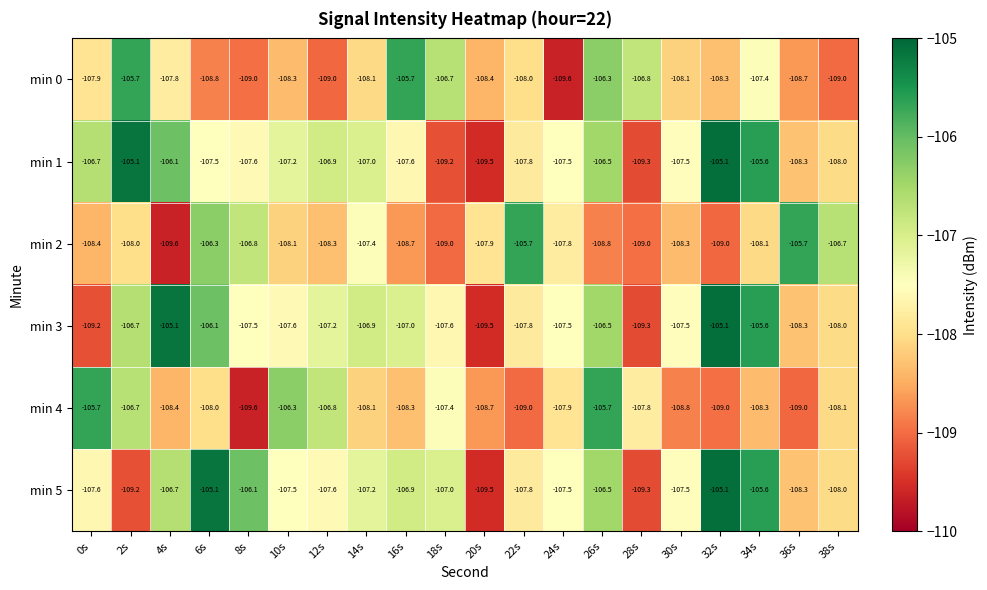

How many series are shown in this chart?

6